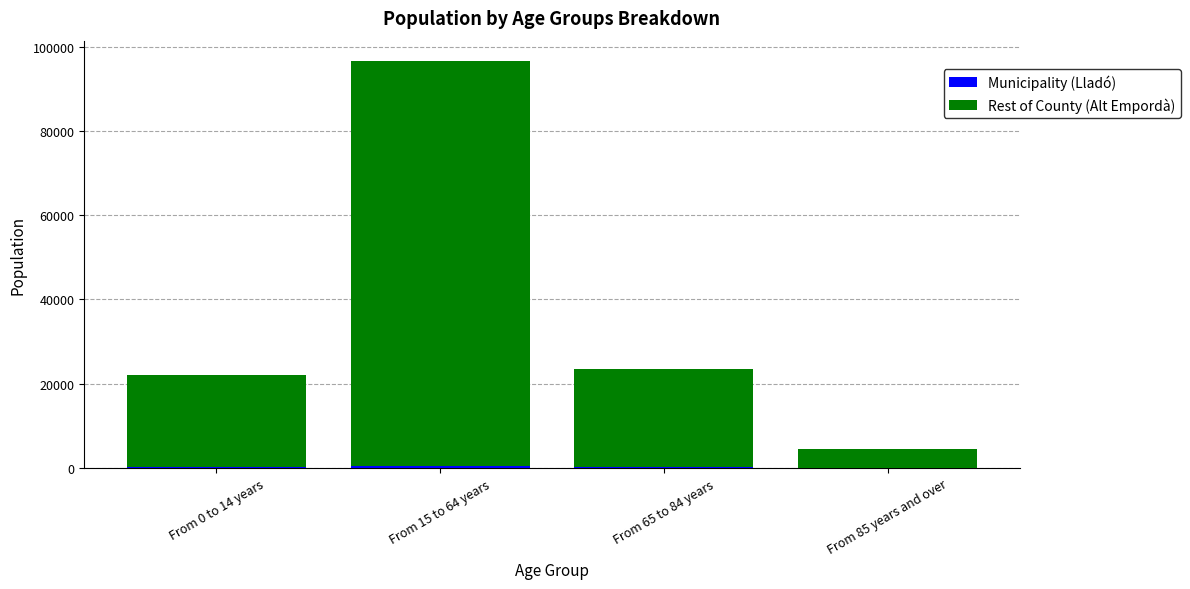

At which category is the sum across all series the highest?

From 15 to 64 years